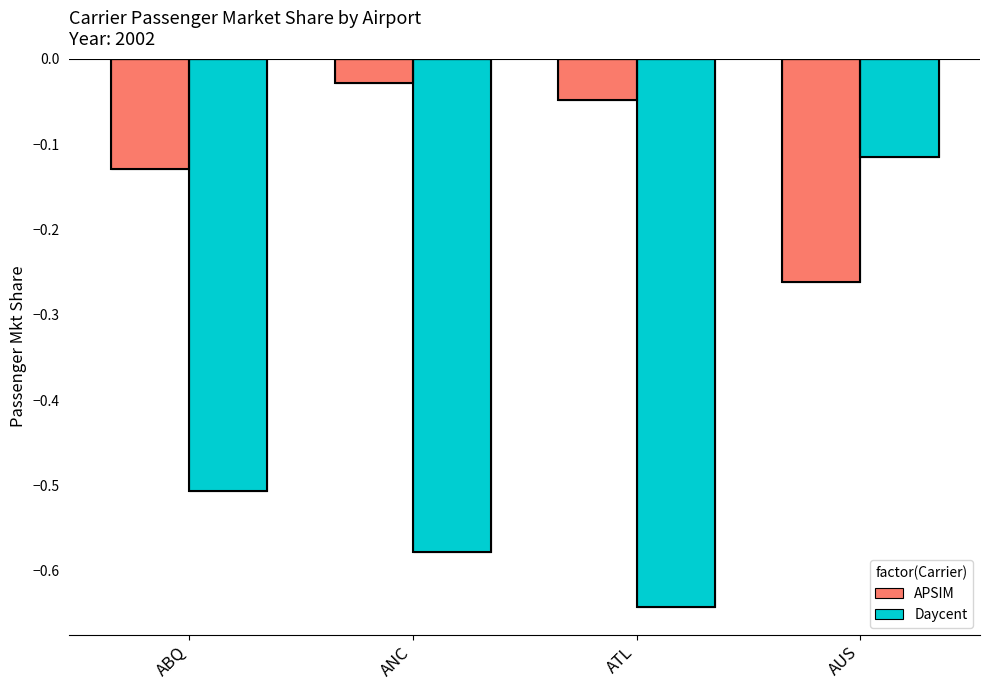

Which series has the widest spread of values?

Daycent